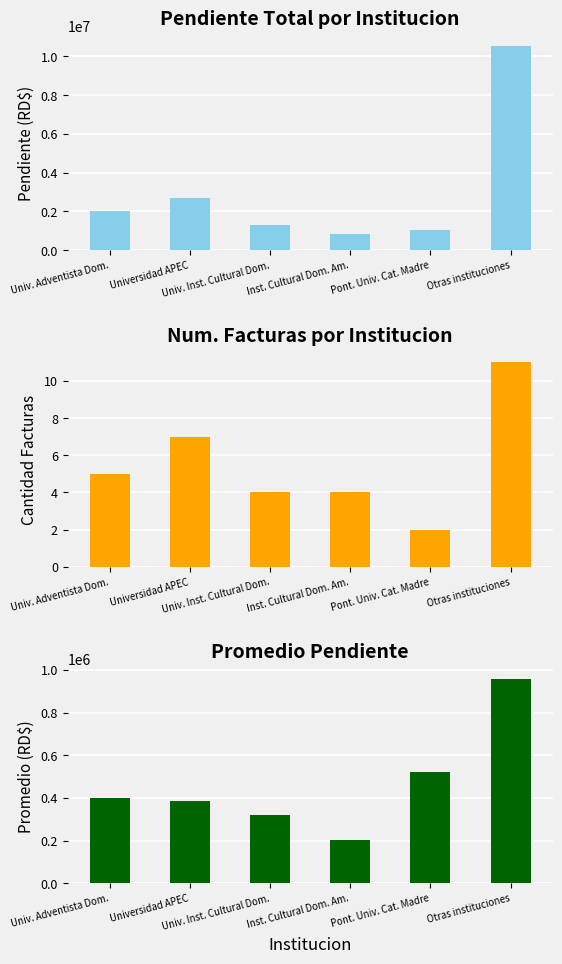

The Promedio Pendiente series shows 523220.0 at Pont. Univ. Cat. Madre. True or false?

True